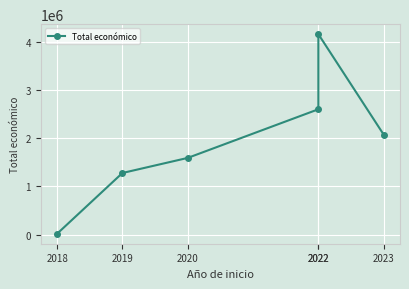

What is the value of the 2nd point from the left?

1276642